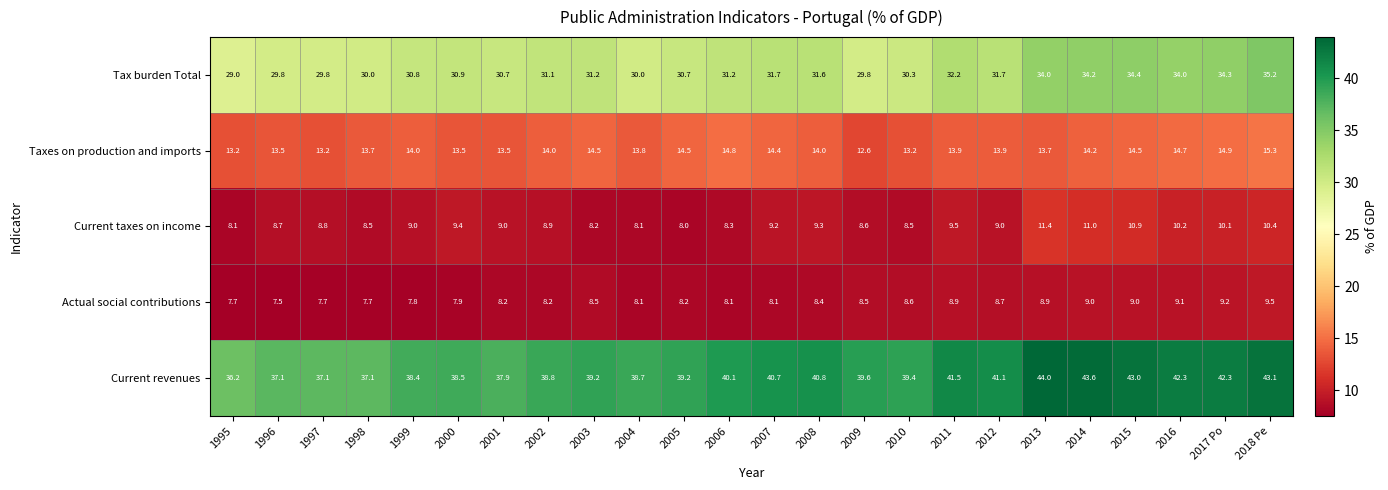

Count the number of categories in the chart.

24